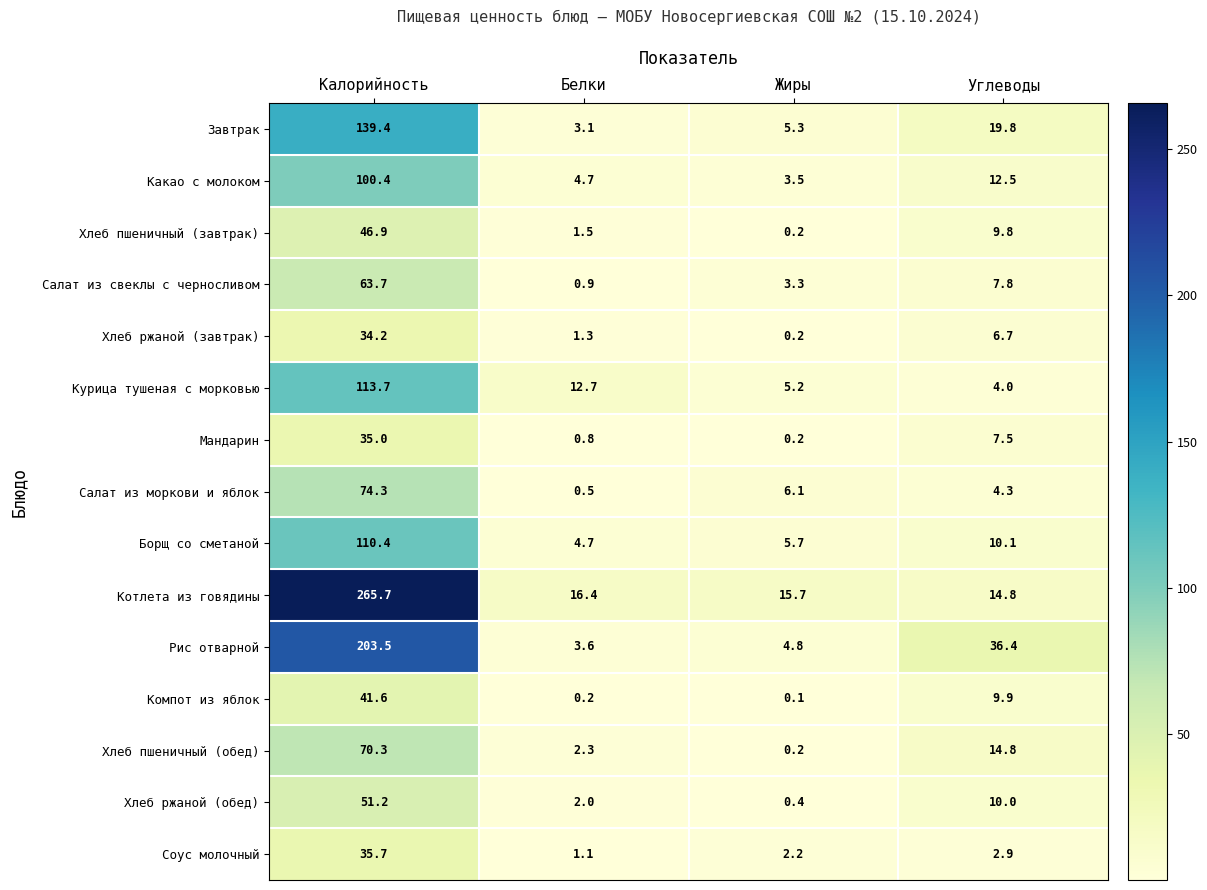

What is the total value across all series at Калорийность?

1386.0